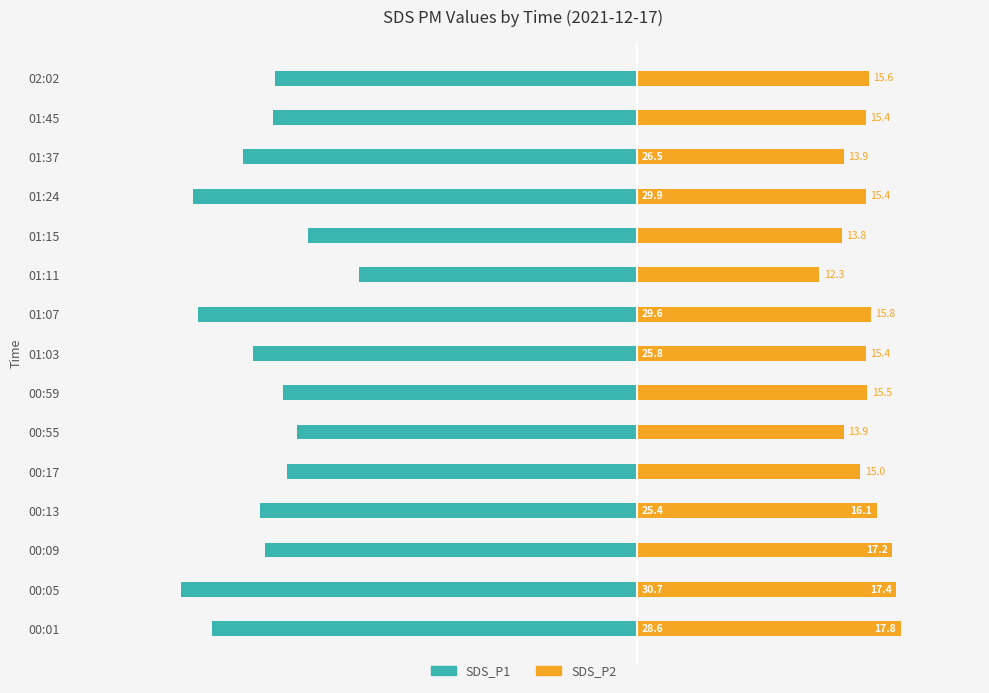

List the series in order of their overall mean, lowest first.

SDS_P1, SDS_P2